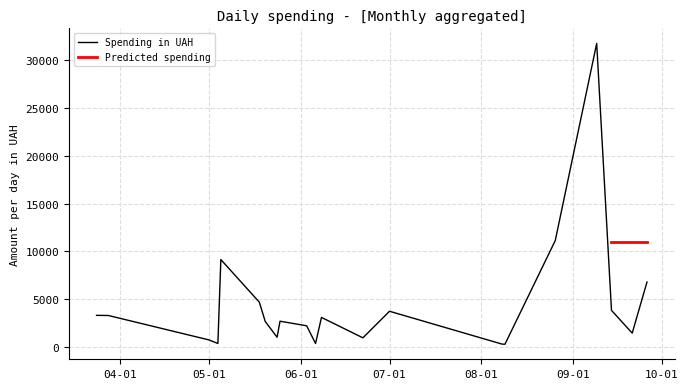

Does the chart display data point markers on the line(s)?

No